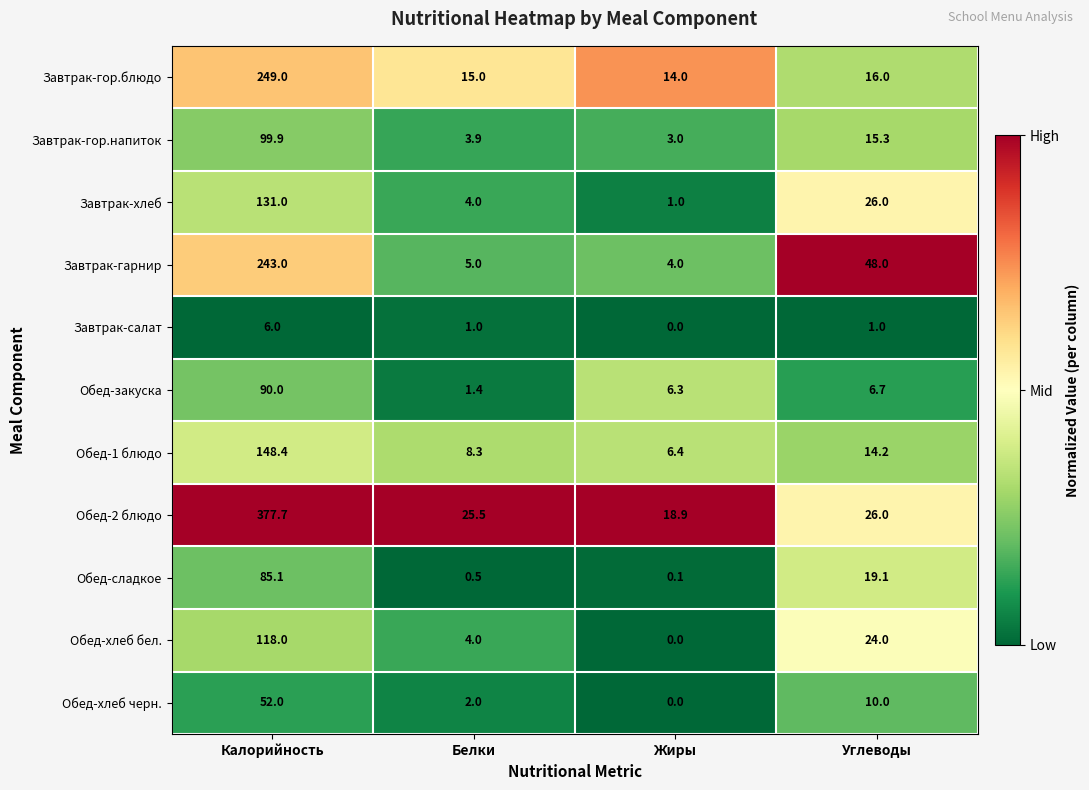

Which label corresponds to the largest value in the chart?

Калорийность